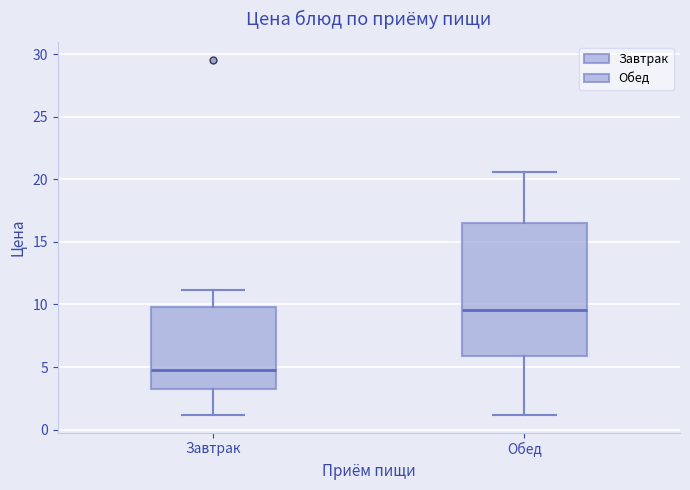

Which box has the highest median line?

Обед